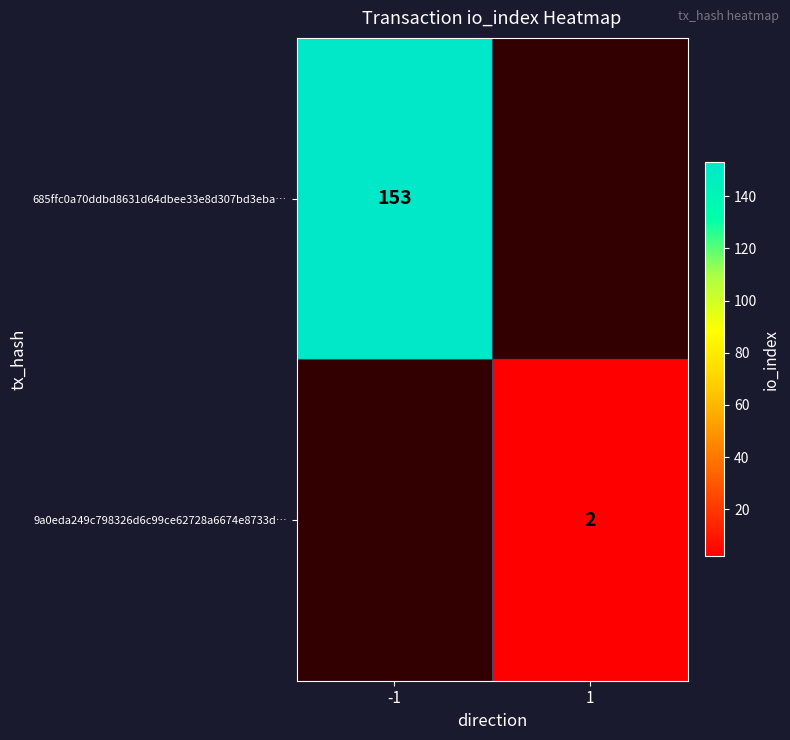

The 9a0eda249c798326d6c99ce62728a6674e8733d… series shows 2 at 1. True or false?

True